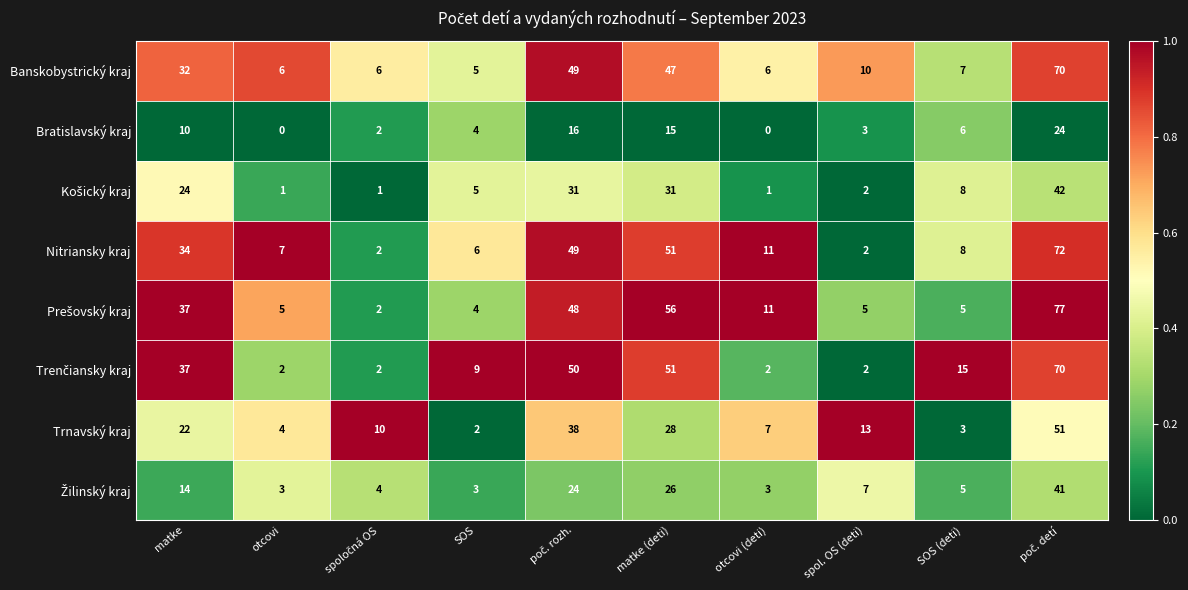

True or false: Nitriansky kraj has a value of 51 at matke (deti).

True